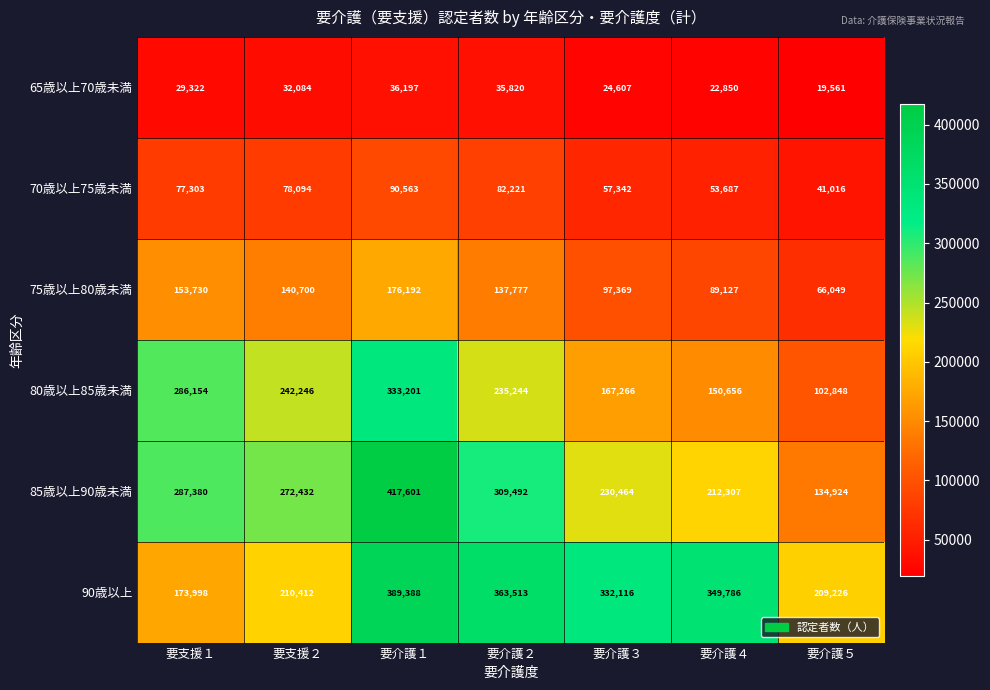

What is the total value across all series at 要支援２?

975968